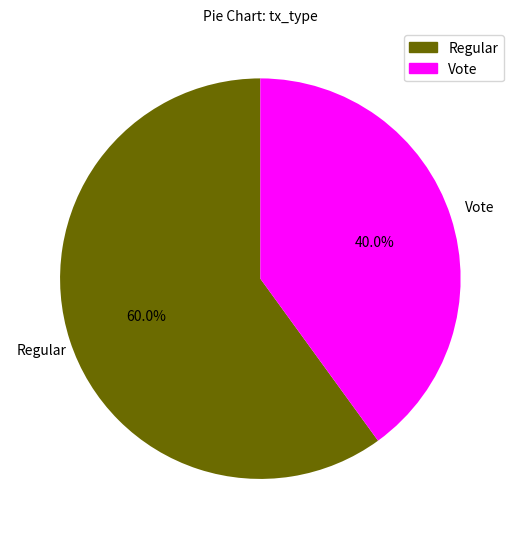

True or false: Vote accounts for 47% of the total.

False